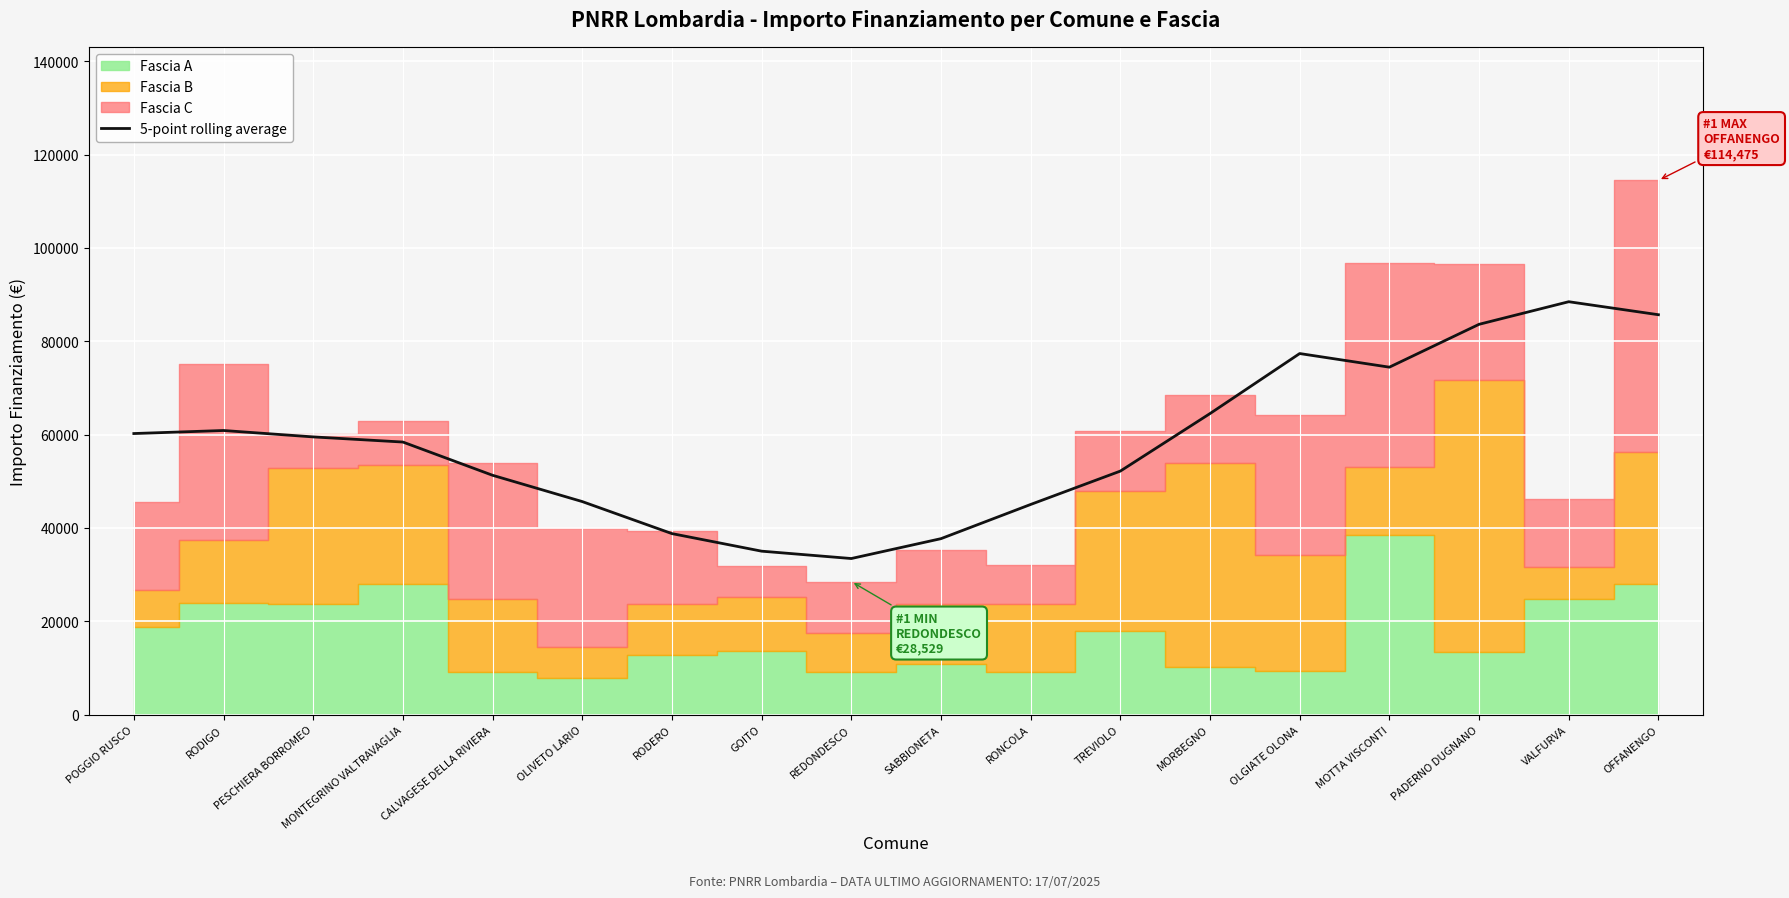

Rank the categories by value from lowest to highest.

REDONDESCO, GOITO, SABBIONETA, RODERO, RONCOLA, OLIVETO LARIO, CALVAGESE DELLA RIVIERA, TREVIOLO, MONTEGRINO VALTRAVAGLIA, PESCHIERA BORROMEO, POGGIO RUSCO, RODIGO, MORBEGNO, MOTTA VISCONTI, OLGIATE OLONA, PADERNO DUGNANO, OFFANENGO, VALFURVA